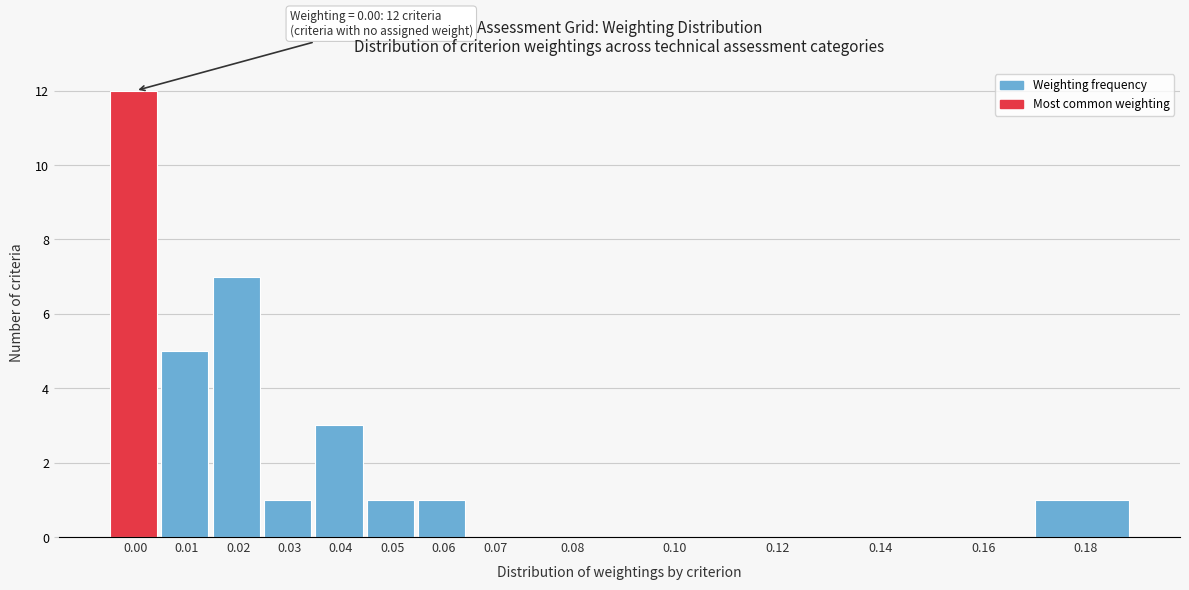

Reading right to left, list all the values displayed in this chart.

0.18=1	0.16=0	0.14=0	0.12=0	0.10=0	0.08=0	0.07=0	0.06=1	0.05=1	0.04=3	0.03=1	0.02=7	0.01=5	0.00=12